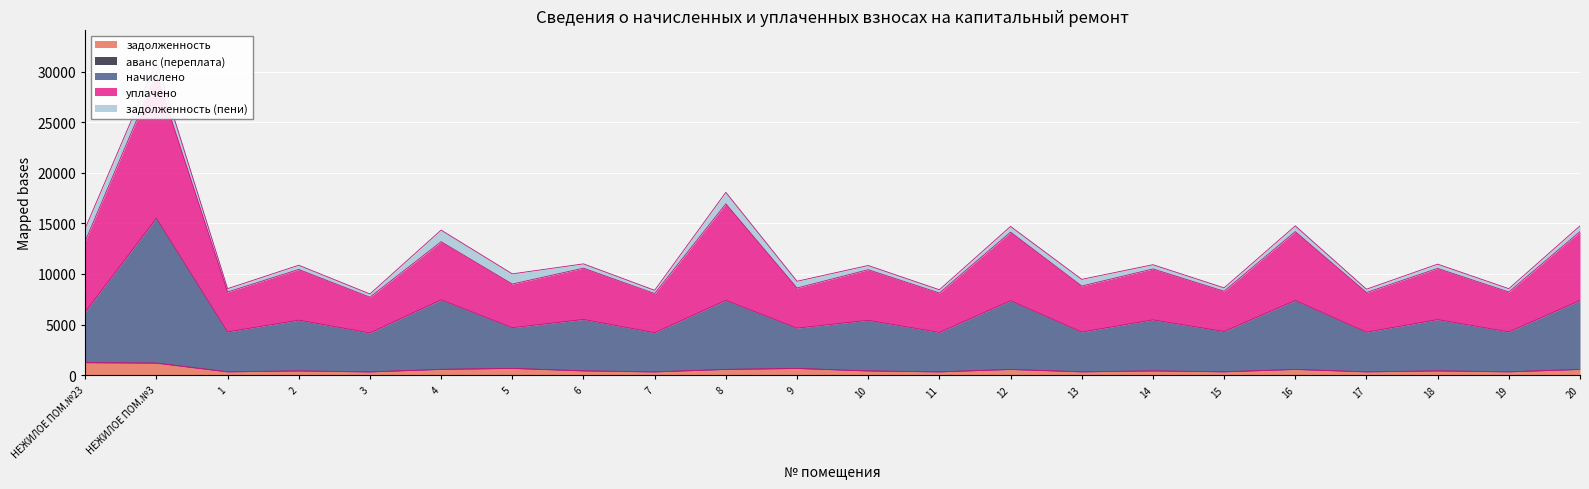

What is the smallest value displayed?

321.1